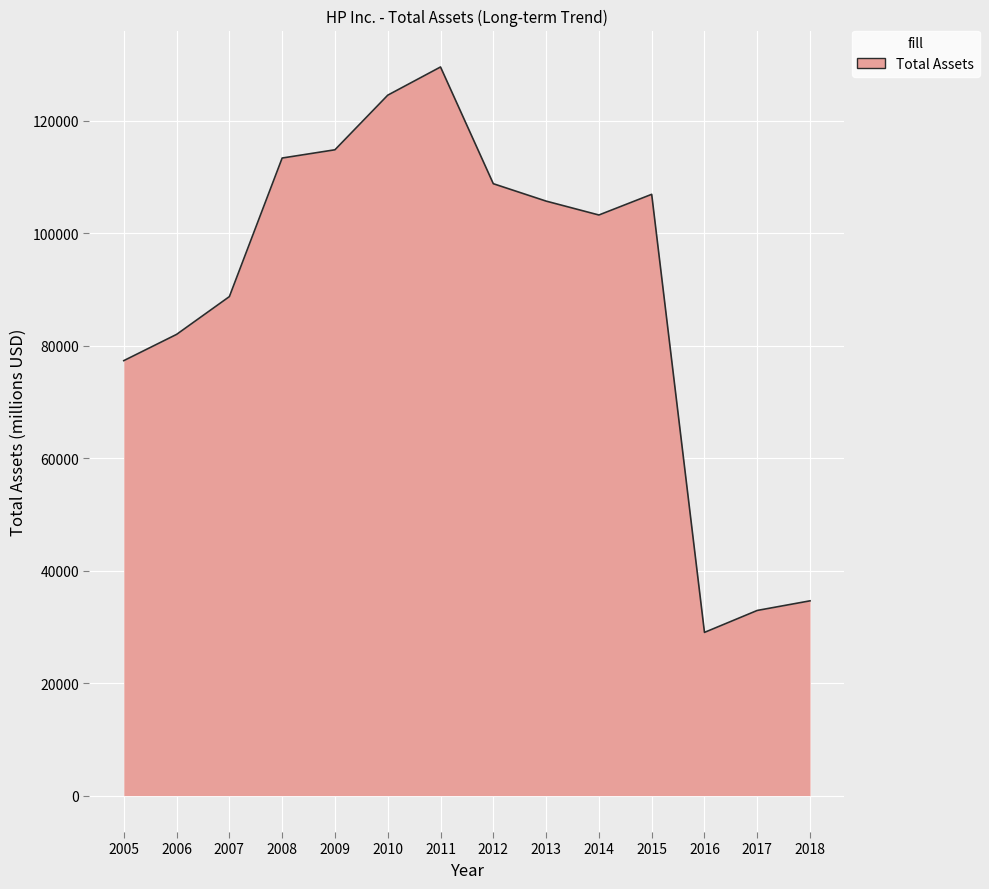

Rank the categories by value from highest to lowest.

2011, 2010, 2009, 2008, 2012, 2015, 2013, 2014, 2007, 2006, 2005, 2018, 2017, 2016